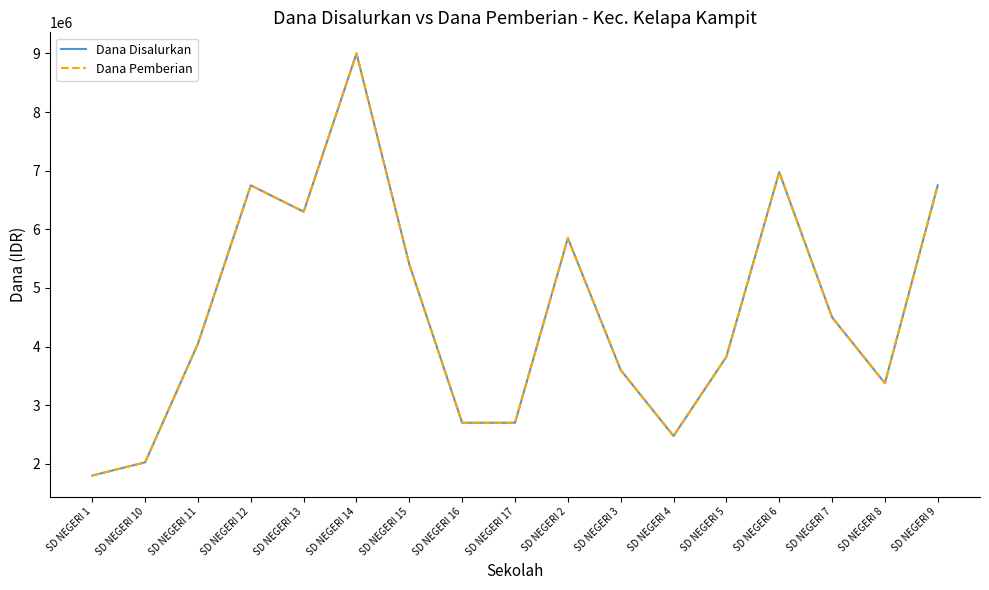

Does the chart display data point markers on the line(s)?

No